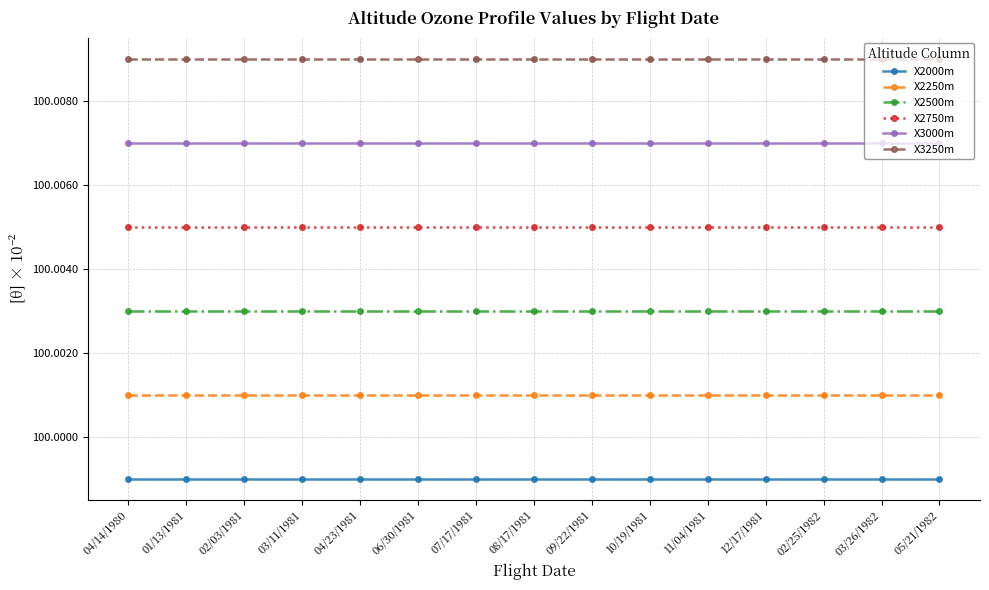

What position from the left is 09/22/1981?

9